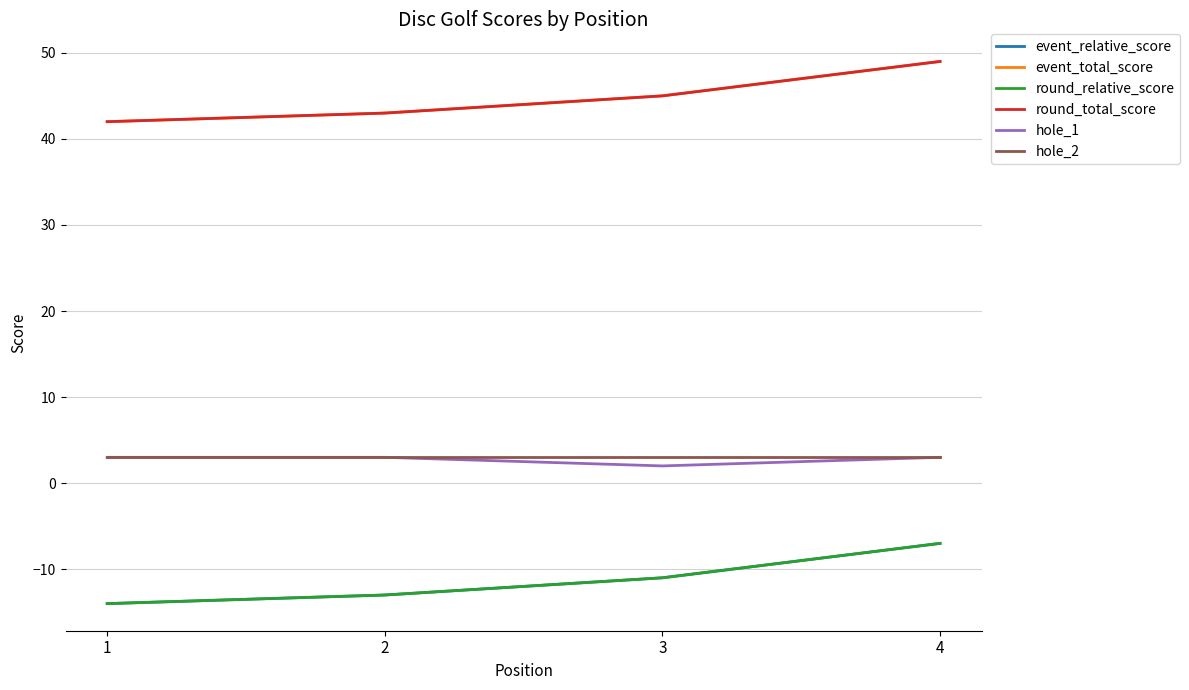

Does the chart display data point markers on the line(s)?

No